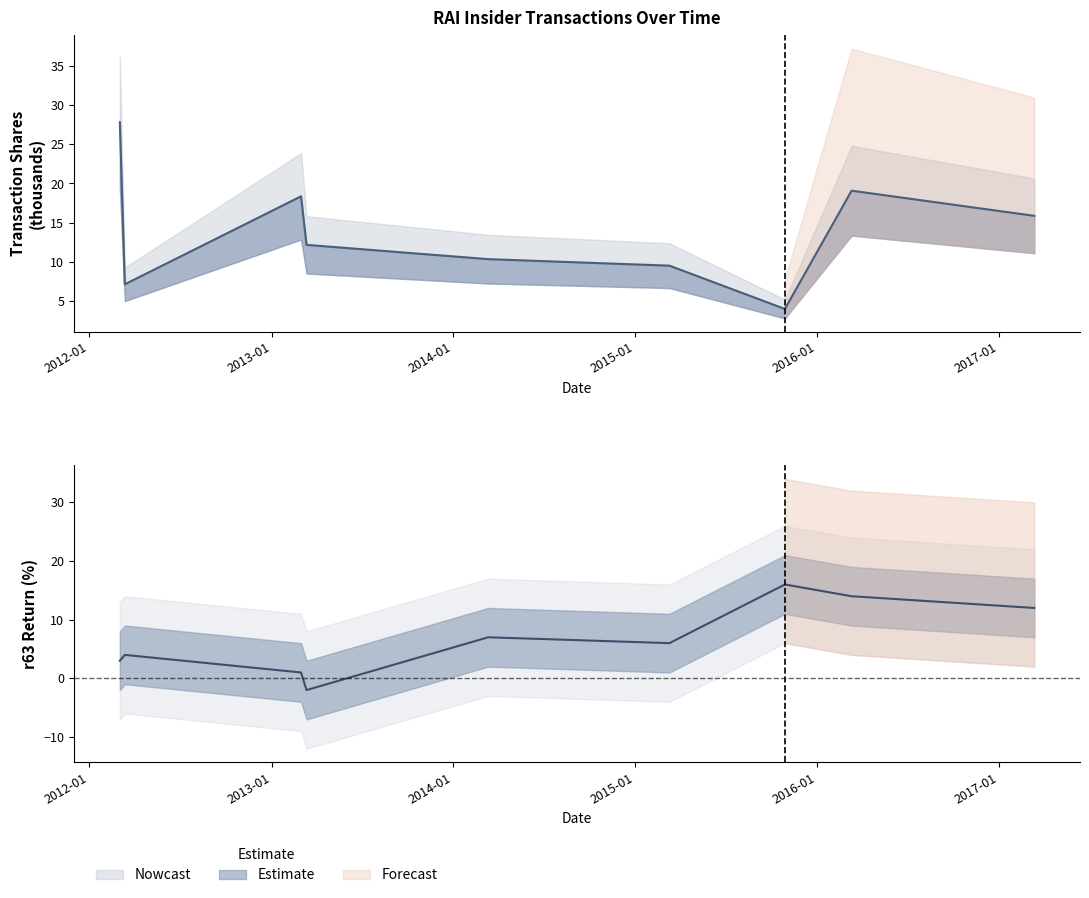

How many interior local valleys does the r63 series have?

2